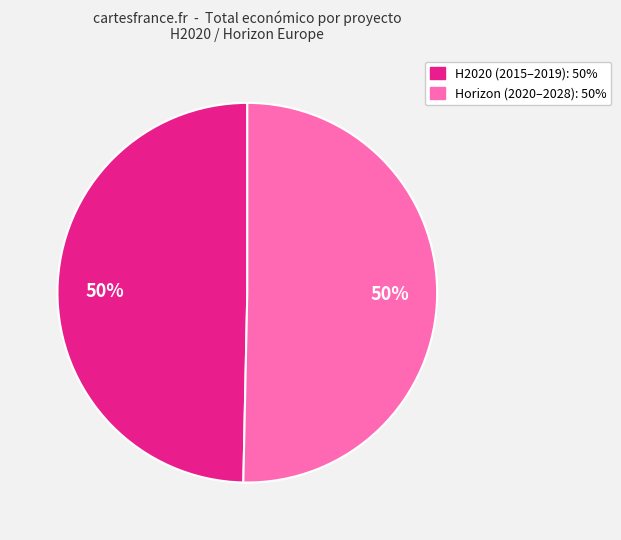

To the nearest percent, what is the average slice percentage?

50%